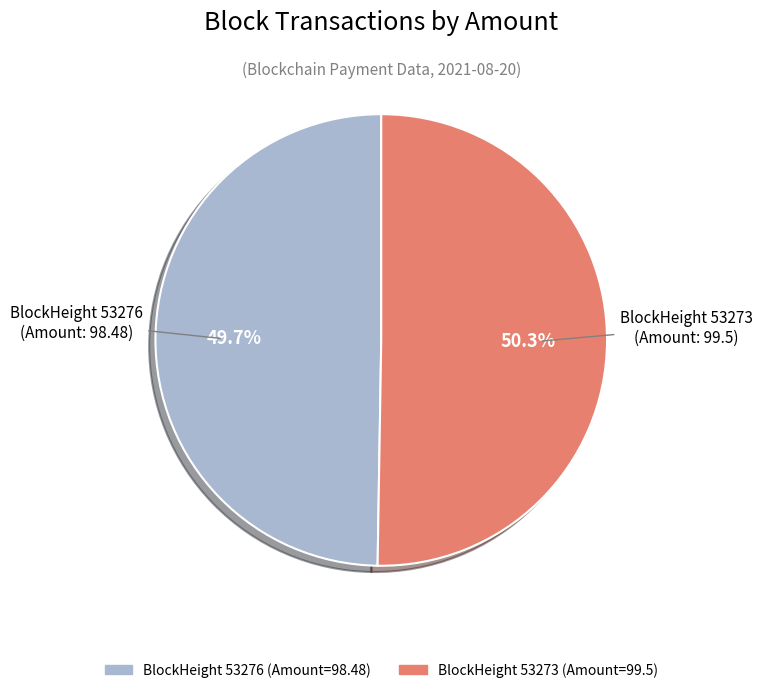

Is there any slice that represents more than half of the pie?

Yes